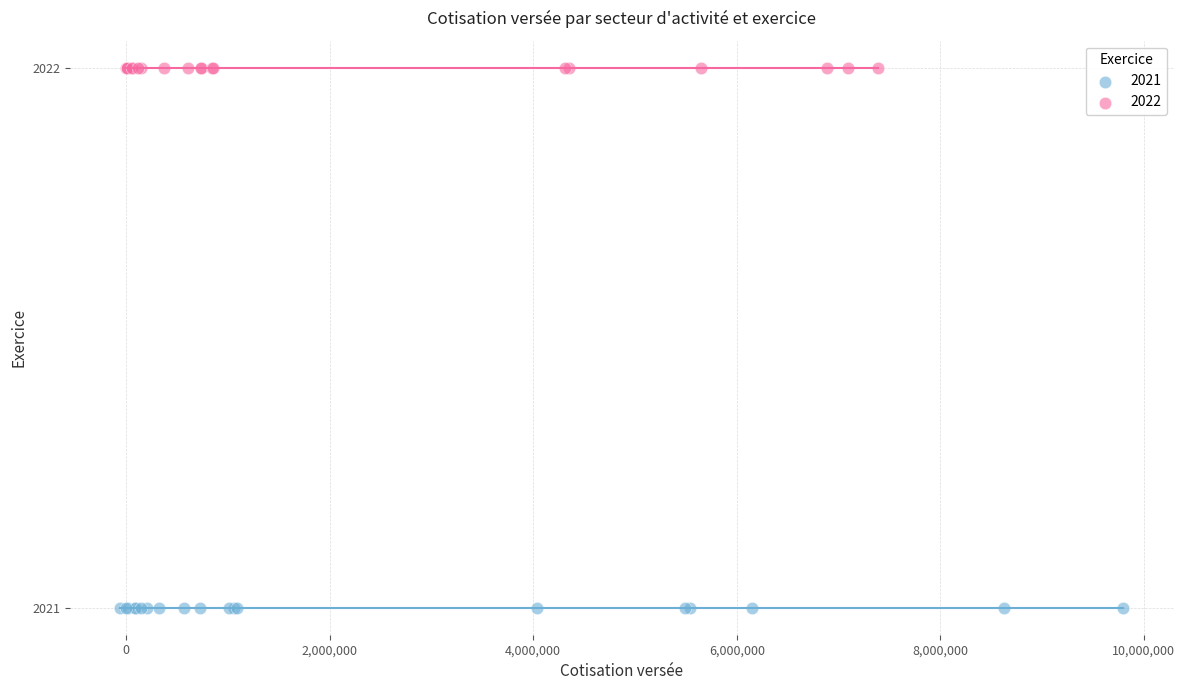

Which series reaches the minimum Y coordinate?

2021